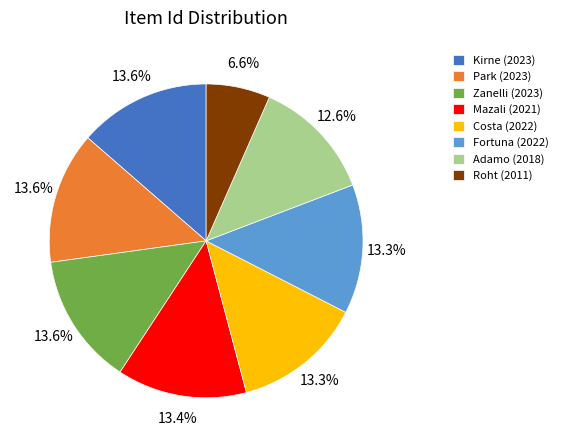

Which slice is the smallest?

Roht (2011)